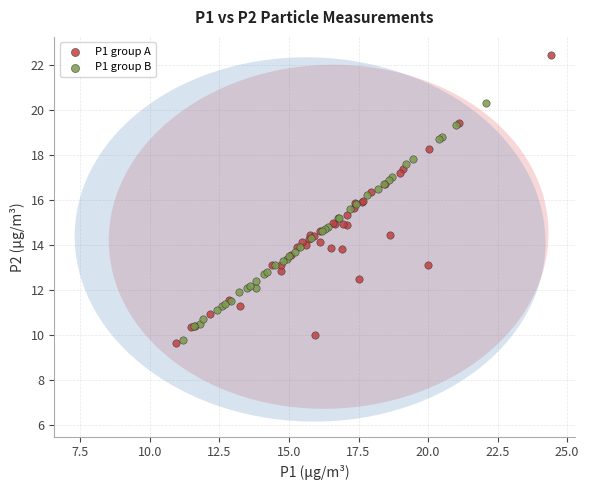

Which series contains the lowest Y value?

P1 group A